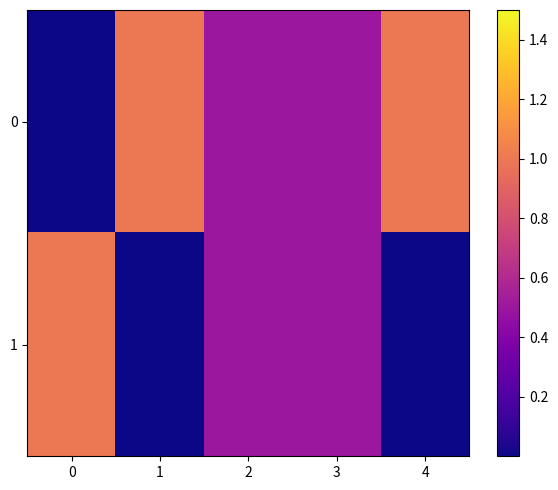

Reading right to left, transcribe all the data shown in this chart.

0: 4=1.0	3=0.5	2=0.5	1=1.0	0=0.0
1: 4=0.0	3=0.5	2=0.5	1=0.0	0=1.0